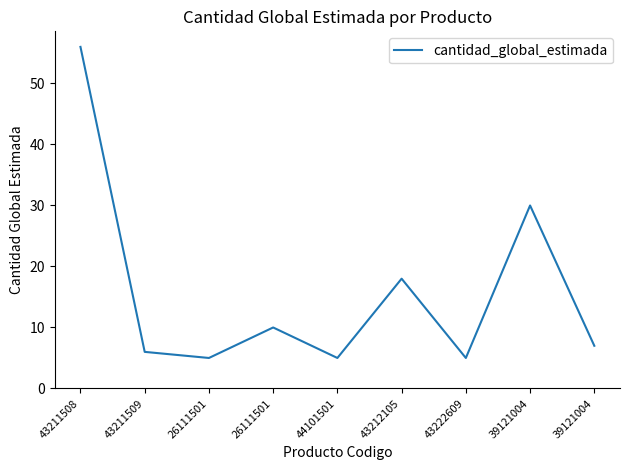

Is it true that the value at 43211509 is 6?

True